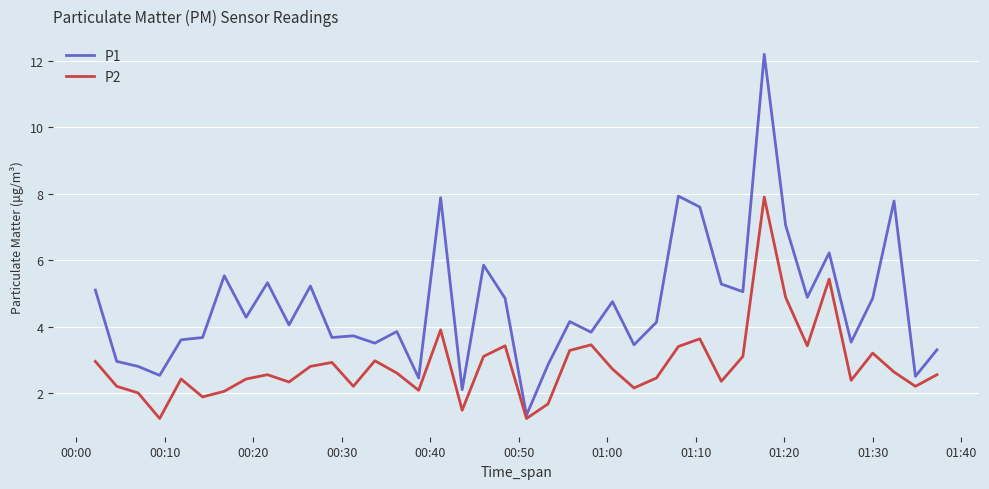

What is the average value of the P1 series?

4.6